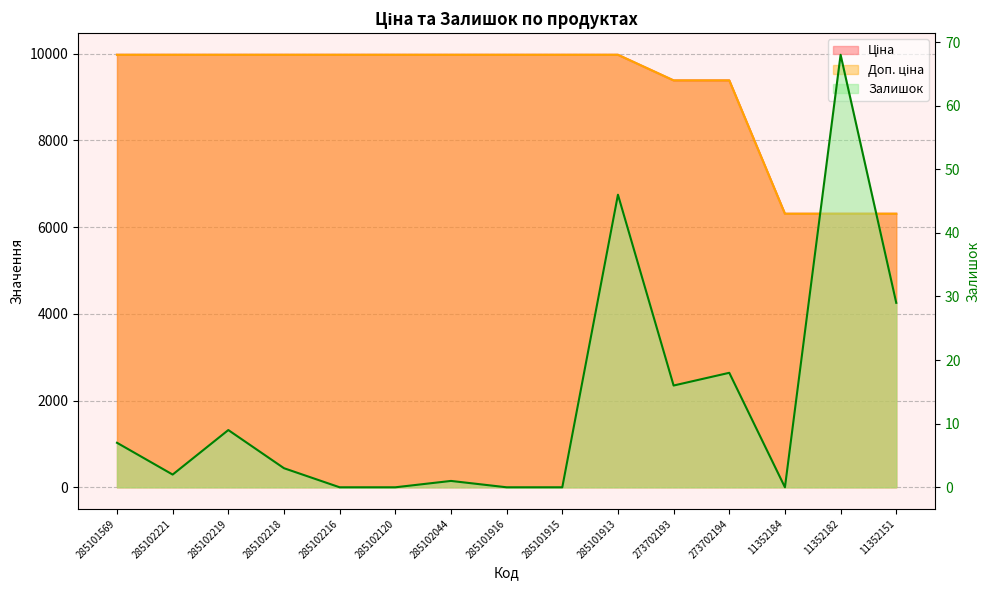

True or false: Ціна has more than 2 points higher than both neighbors.

False